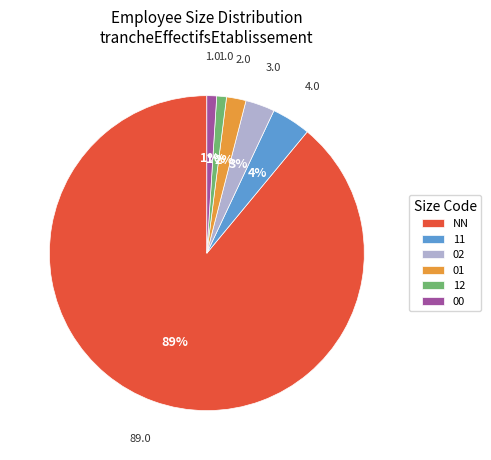

Which has a higher value, NN or 01?

NN